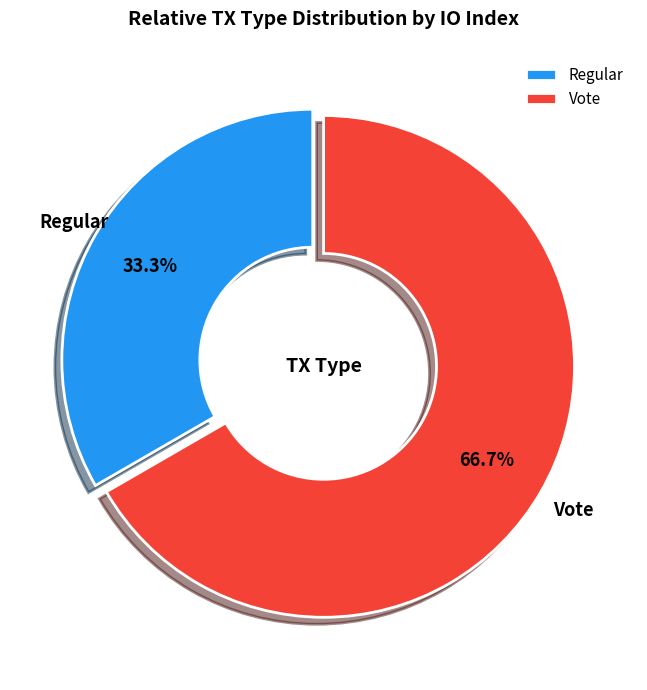

What percentage do Regular and Vote together represent?

100.0%